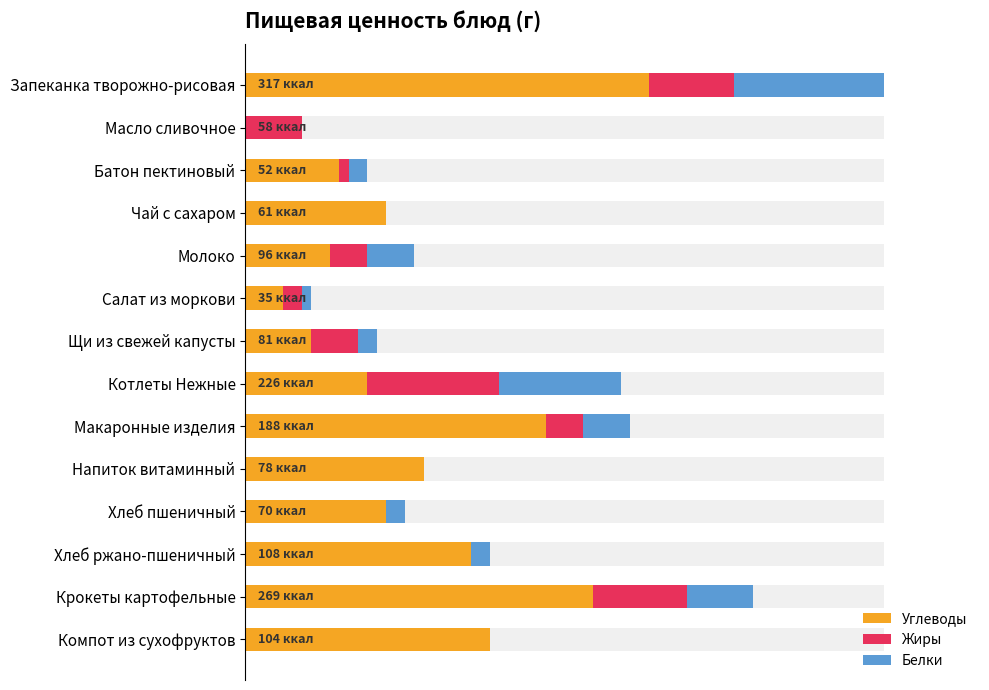

Which series has the widest spread of values?

Углеводы